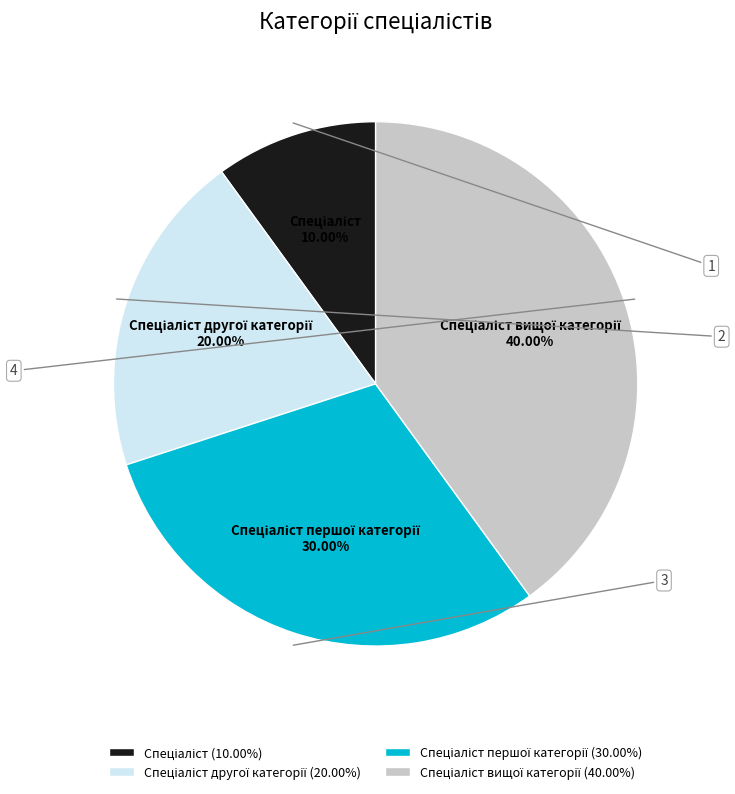

Does any single category account for the majority?

No